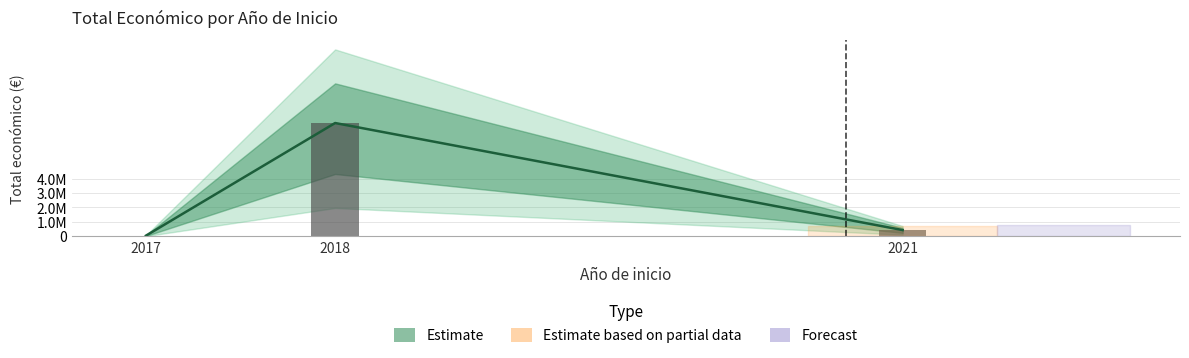

What is the change in value from 2018 to 2021?

-7444389